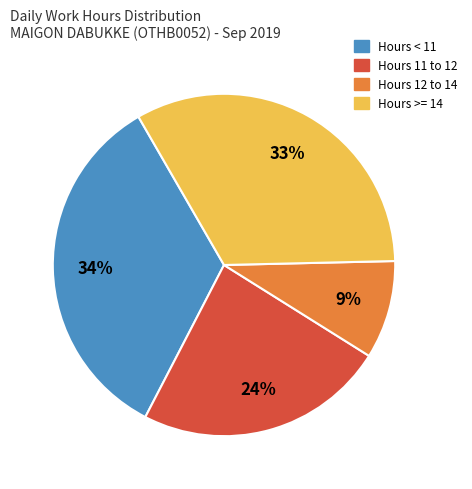

To the nearest percent, what is the difference between the largest and smallest slice percentages?

25%